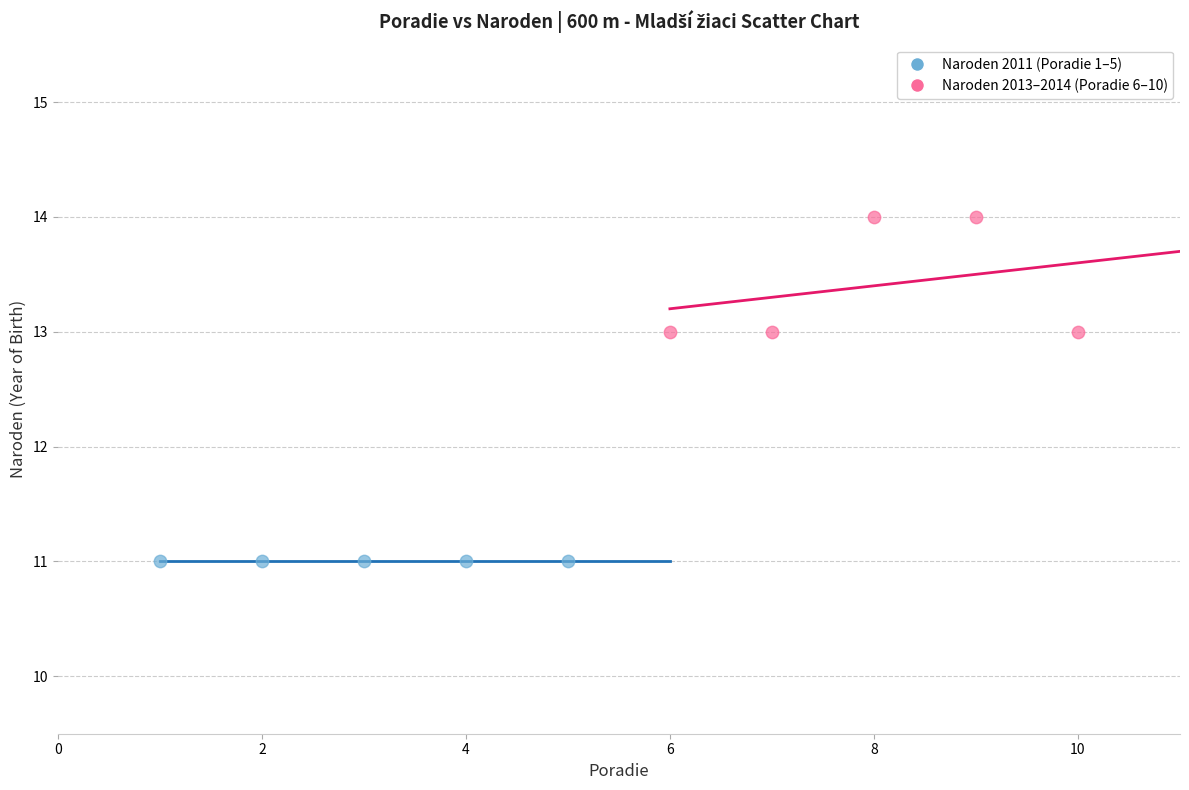

Which series reaches the maximum Y coordinate?

Naroden 2013–2014 (Poradie 6–10)